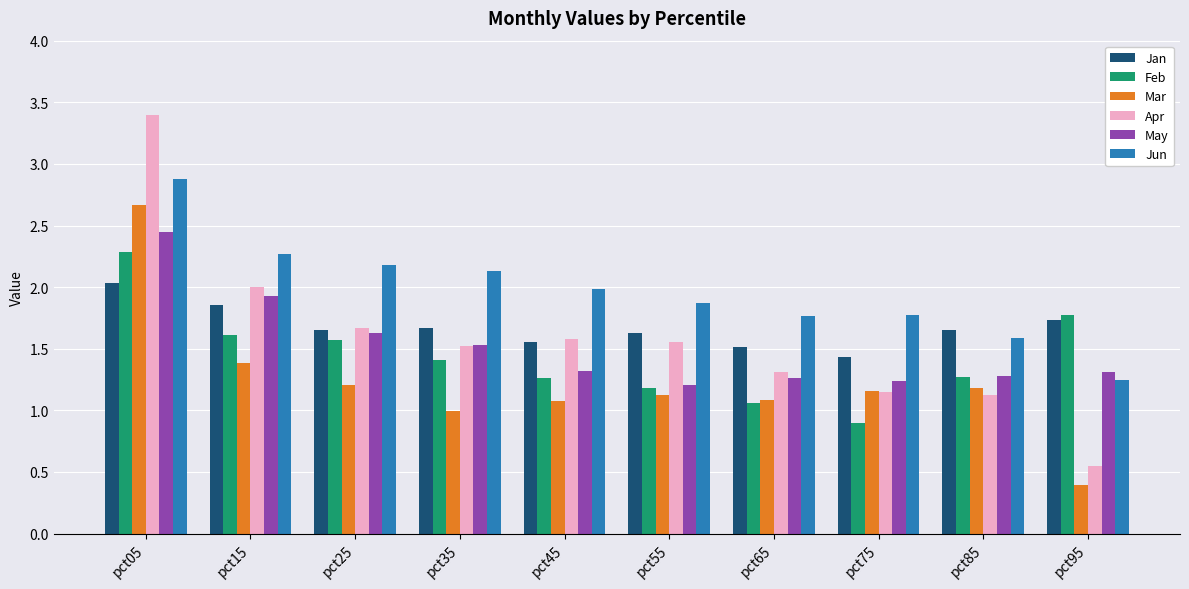

Where does the Feb series first go above 1?

pct05